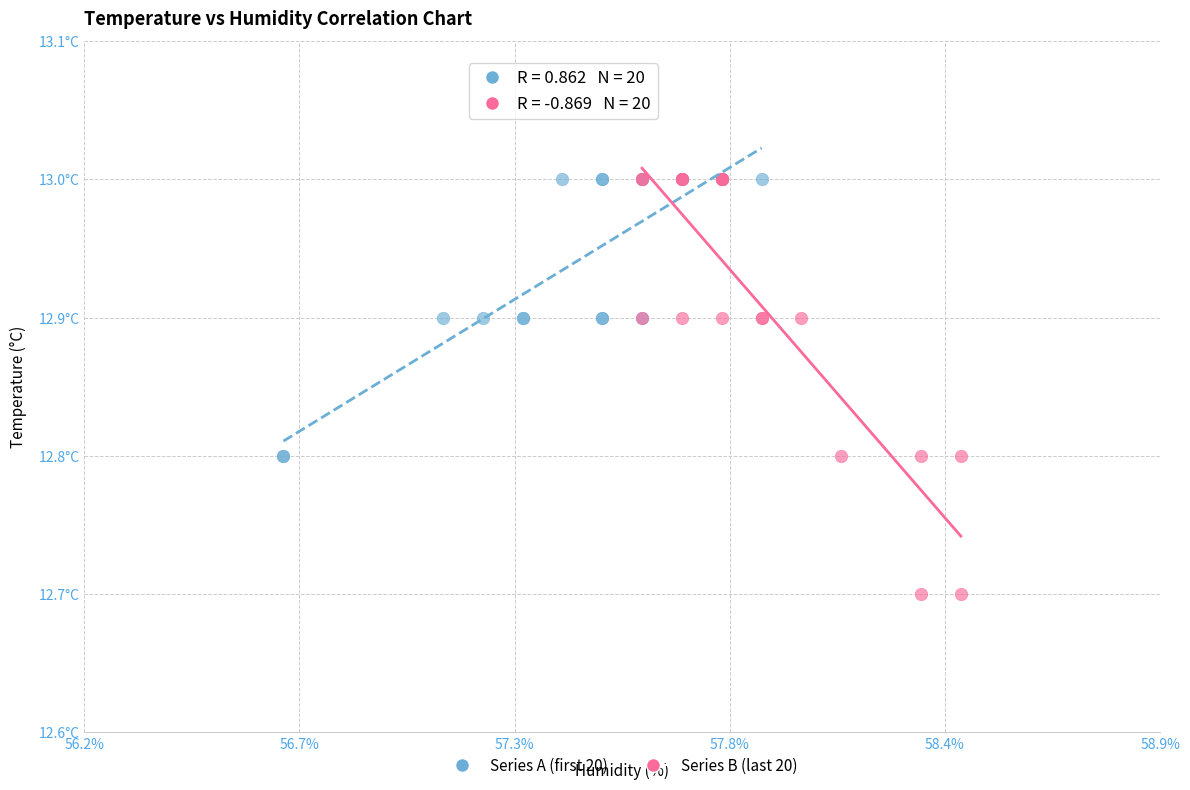

What are all the series names shown in the legend?

Series A (first 20), Series B (last 20)